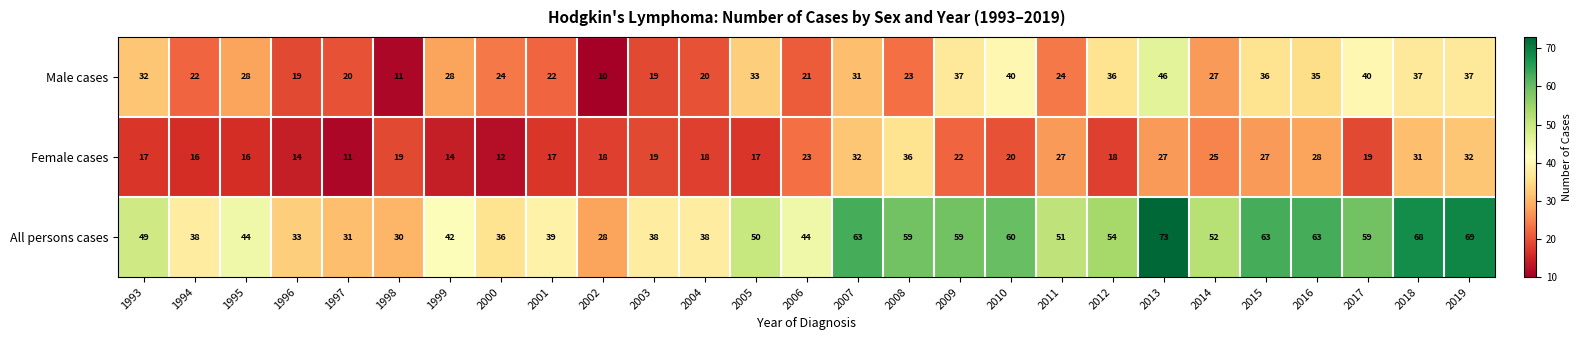

Rank the series at 1999 from highest to lowest value.

All persons cases, Male cases, Female cases